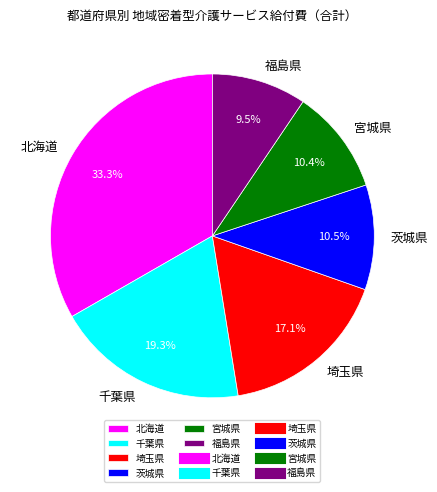

Does any single category account for the majority?

No